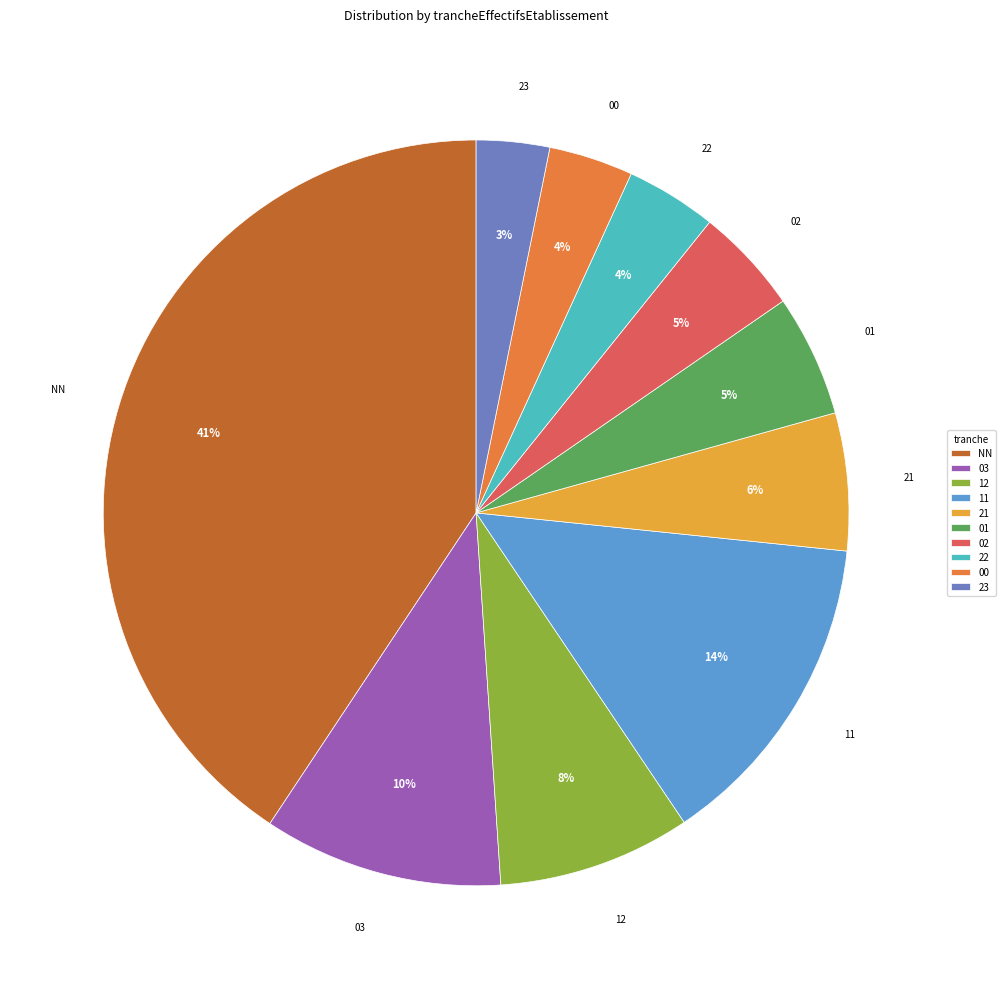

Do 12 and 02 together represent more than half of the pie?

No